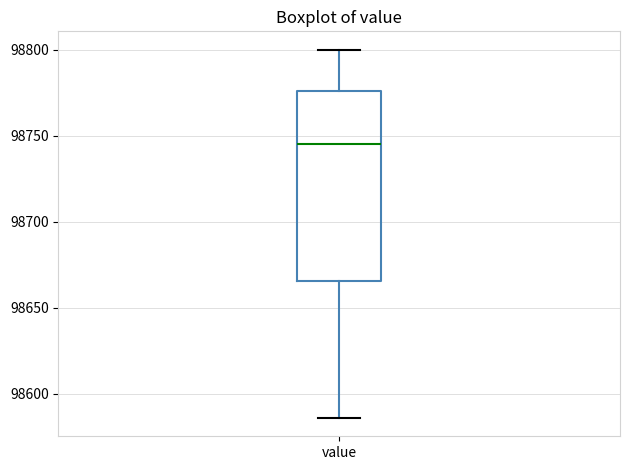

Where does the median line of the box for value sit on the y-axis? The values are not printed on the chart, so give them approximately, as read against the axis.

98745